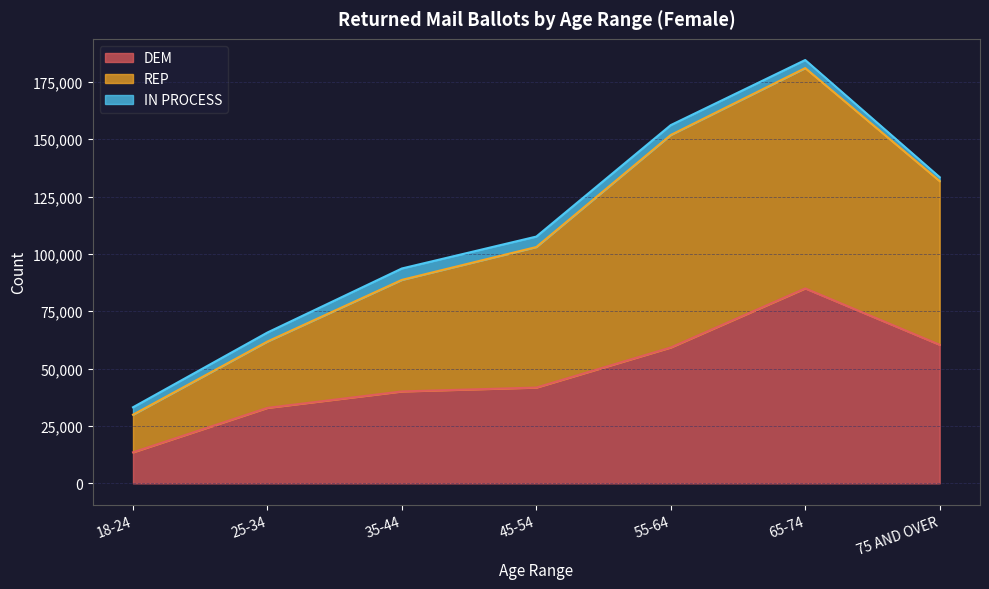

Is it true that DEM equals 60411 at 75 AND OVER?

True